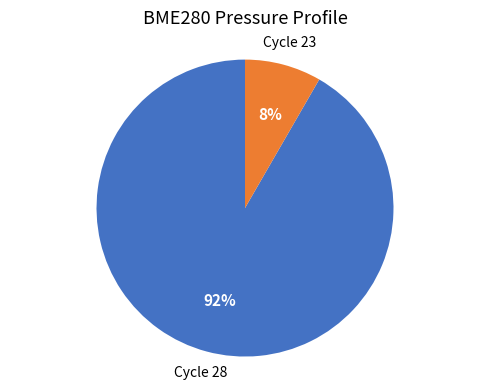

Is there any slice that represents more than half of the pie?

Yes